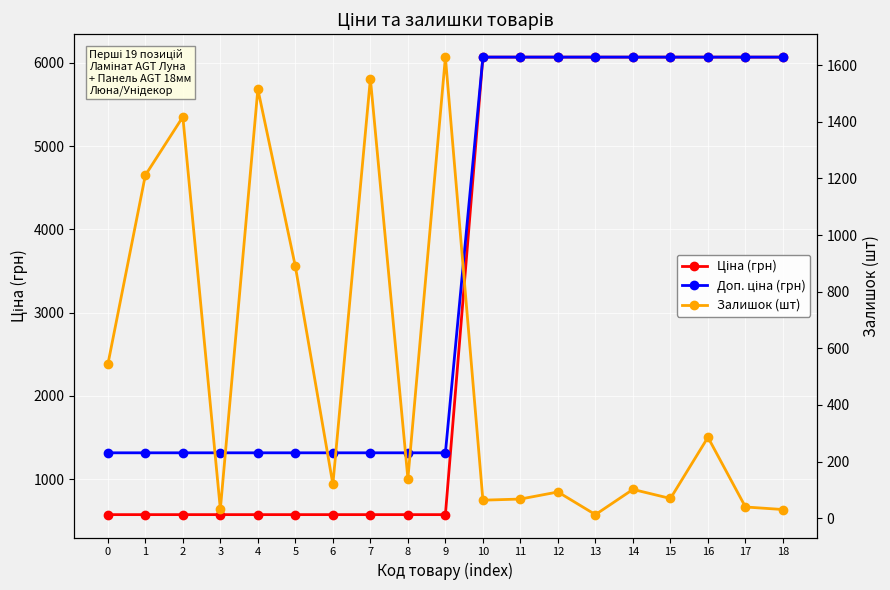

The Залишок (шт) series shows 944.1 at 0. True or false?

False